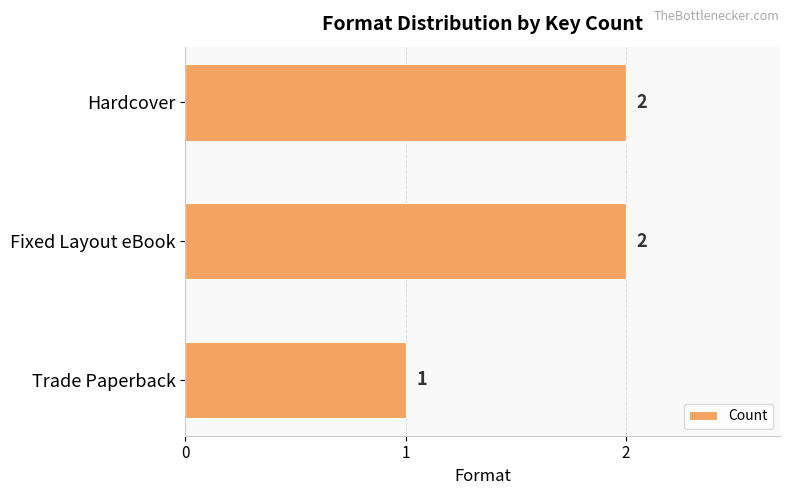

Reading top to bottom, list all the values displayed in this chart.

Hardcover=2	Fixed Layout eBook=2	Trade Paperback=1